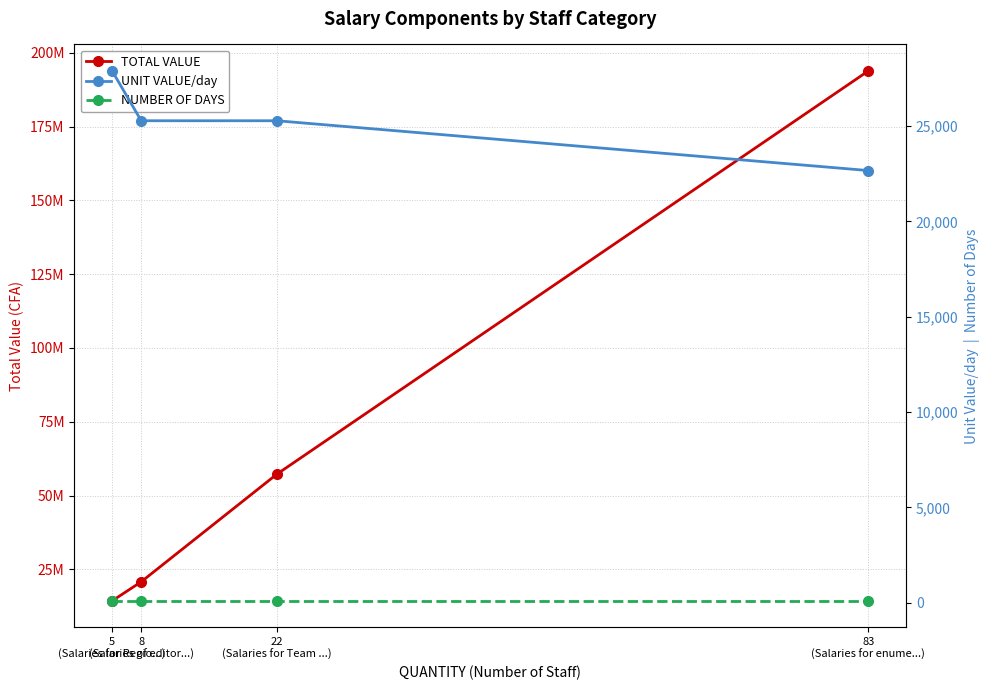

Does the chart display data point markers on the line(s)?

Yes